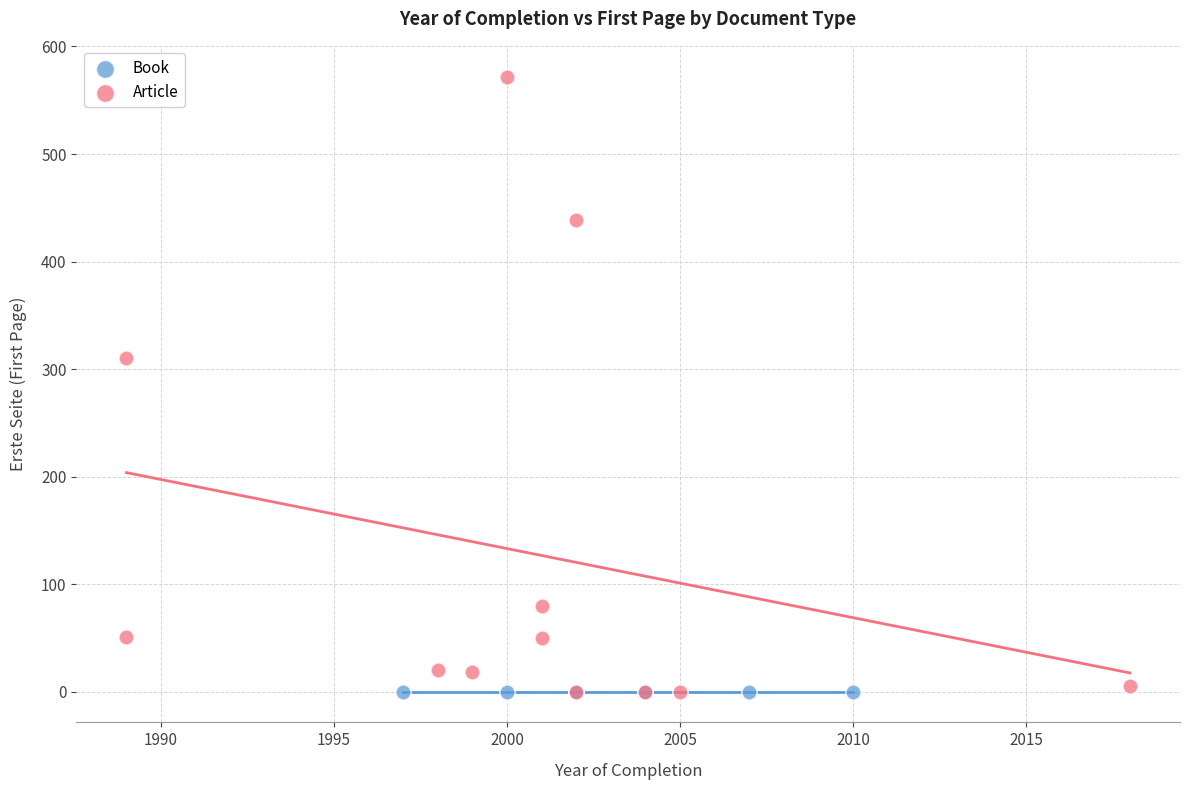

Which series contains the highest Y value?

Article